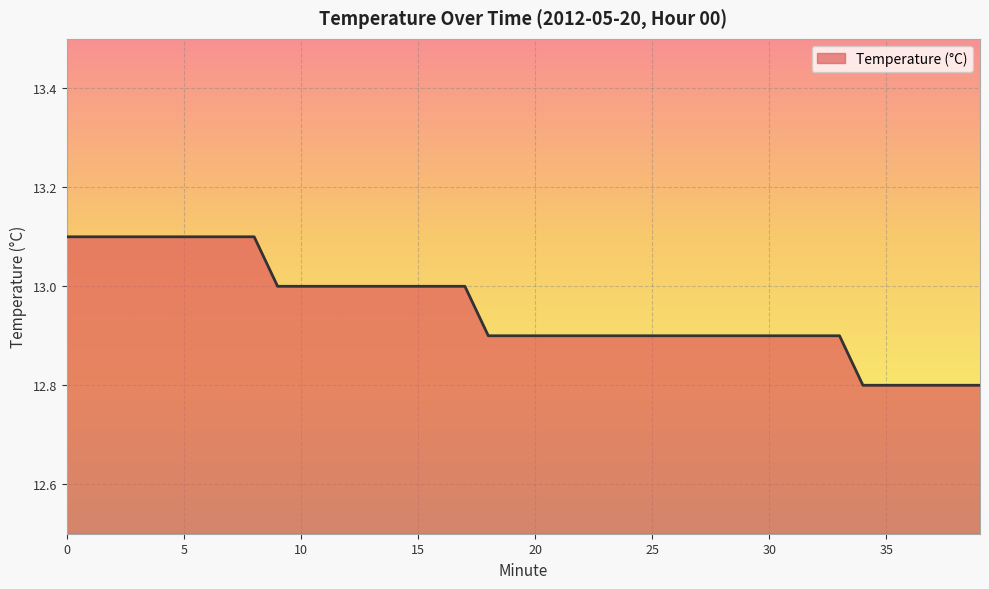

What is the smallest value displayed?

12.8